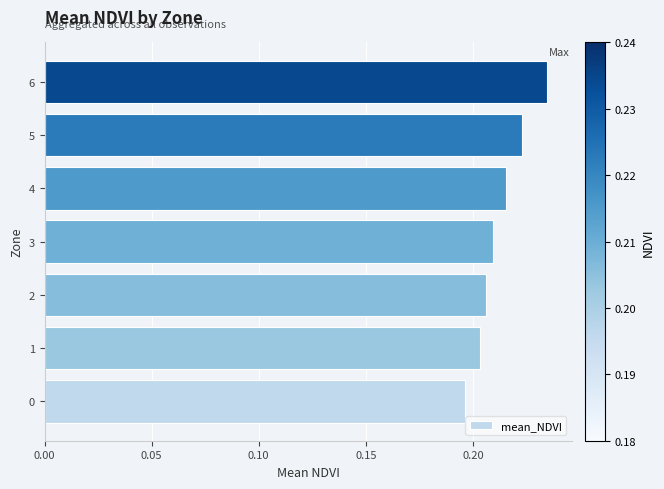

List the labels in order of value, largest first.

6, 5, 4, 3, 2, 1, 0